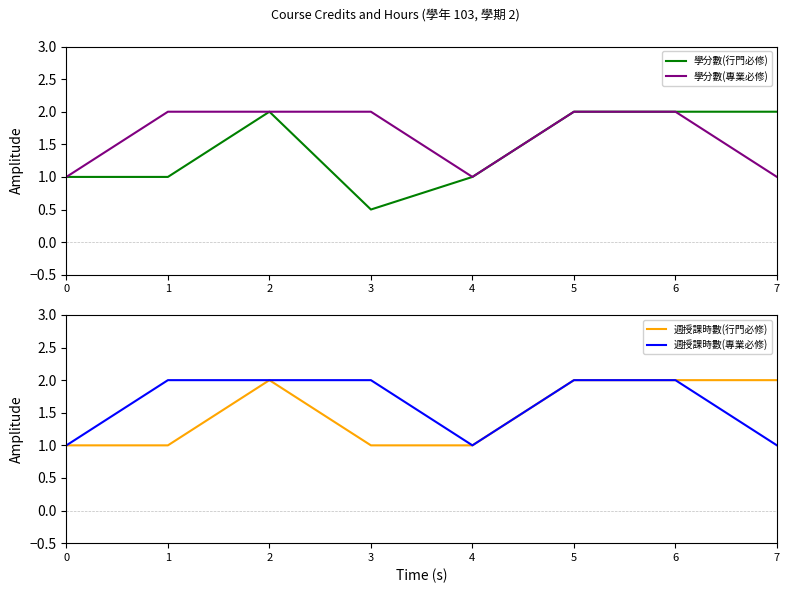

Reading left to right, what are all the values shown in this chart?

學分數(行門必修): 0=1.0	1=1.0	2=2.0	3=0.5	4=1.0	5=2.0	6=2.0	7=2.0
學分數(專業必修): 0=1.0	1=2.0	2=2.0	3=2.0	4=1.0	5=2.0	6=2.0	7=1.0
週授課時數(行門必修): 0=1.0	1=1.0	2=2.0	3=1.0	4=1.0	5=2.0	6=2.0	7=2.0
週授課時數(專業必修): 0=1.0	1=2.0	2=2.0	3=2.0	4=1.0	5=2.0	6=2.0	7=1.0